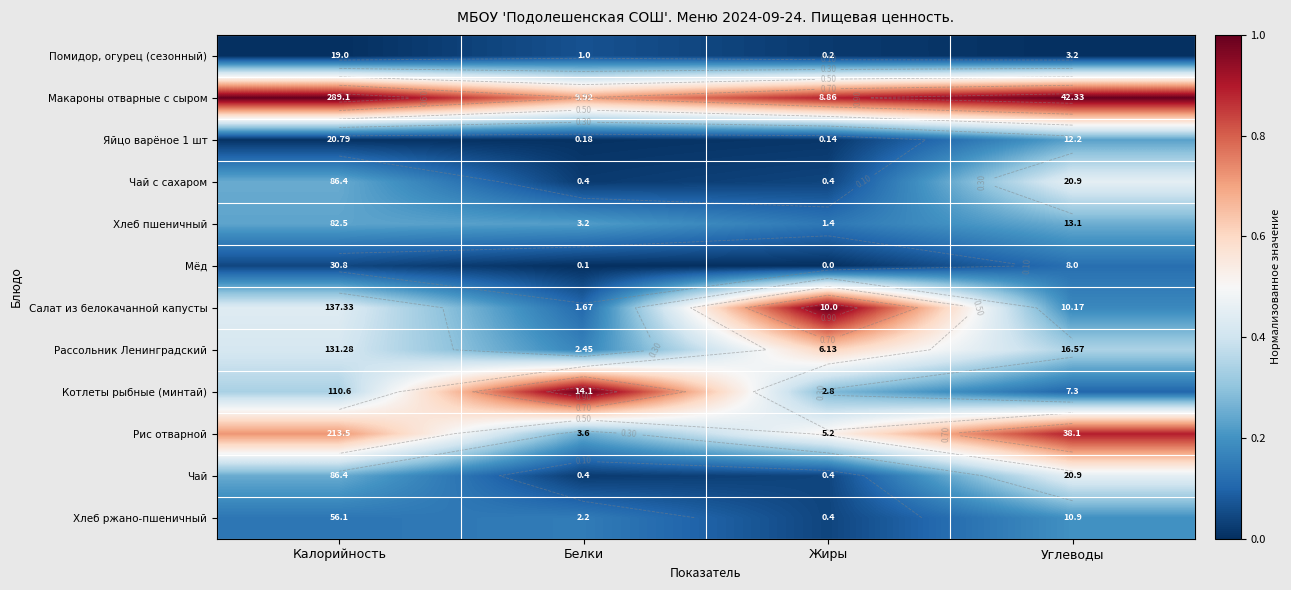

List the series in order of their peak value, lowest first.

Помидор, огурец (сезонный), Мёд, Хлеб ржано-пшеничный, Яйцо варёное 1 шт, Хлеб пшеничный, Чай с сахаром, Чай, Рассольник Ленинградский, Рис отварной, Макароны отварные с сыром, Салат из белокачанной капусты, Котлеты рыбные (минтай)